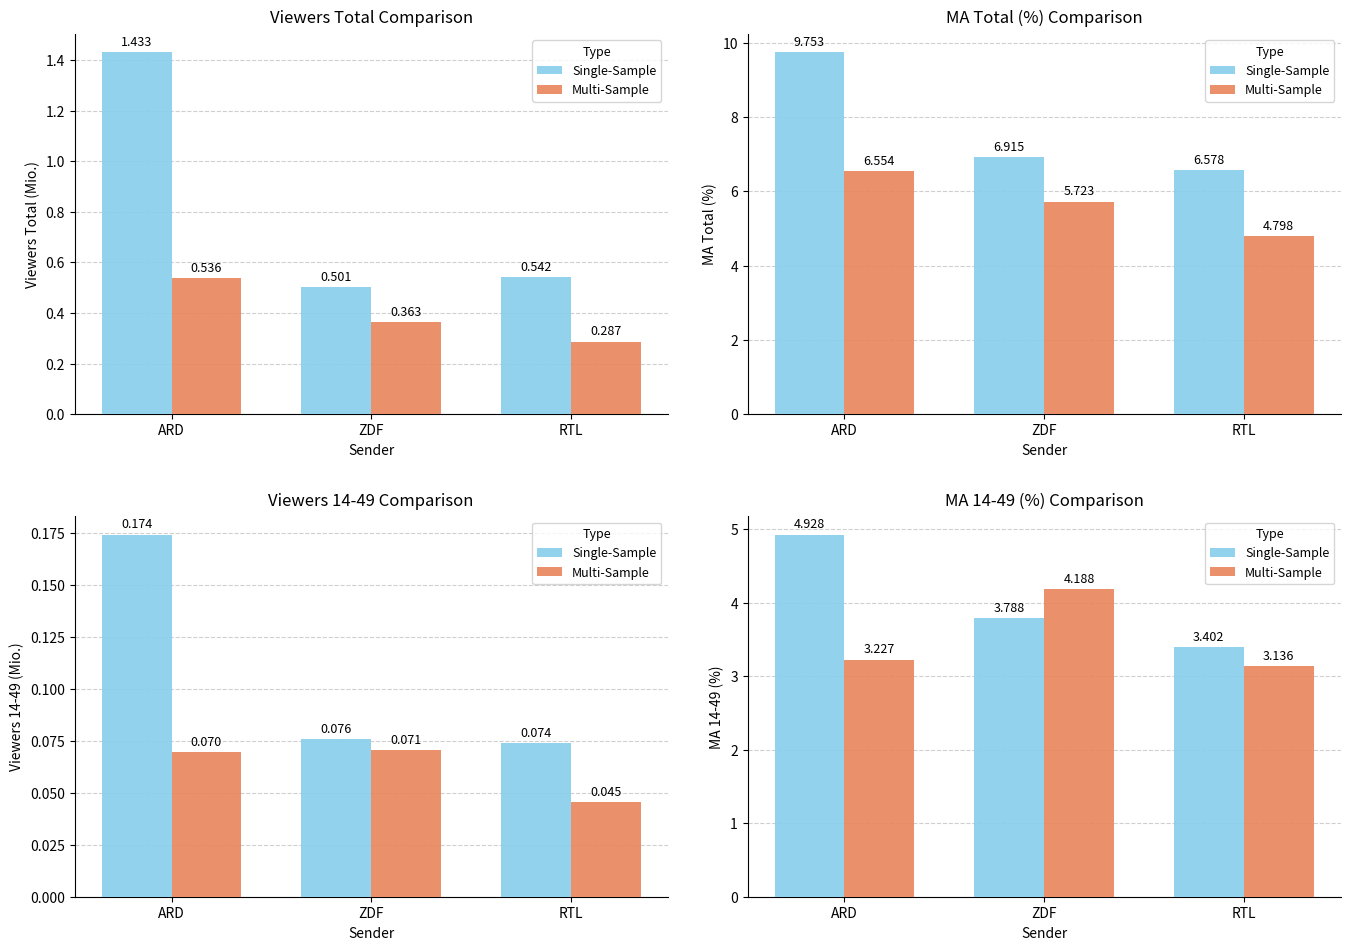

True or false: Multi-Sample has a value of 3.2 at ARD.

True